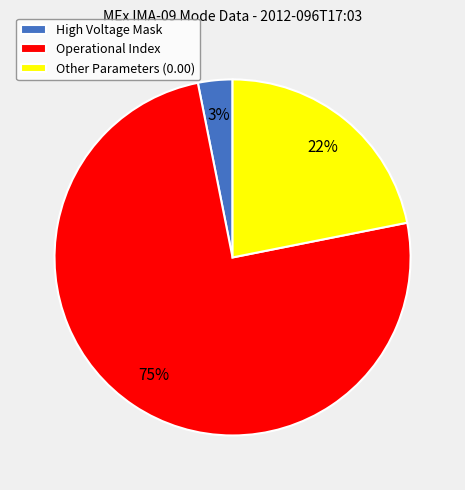

What percentage is the Operational Index slice, to the nearest percent?

75%